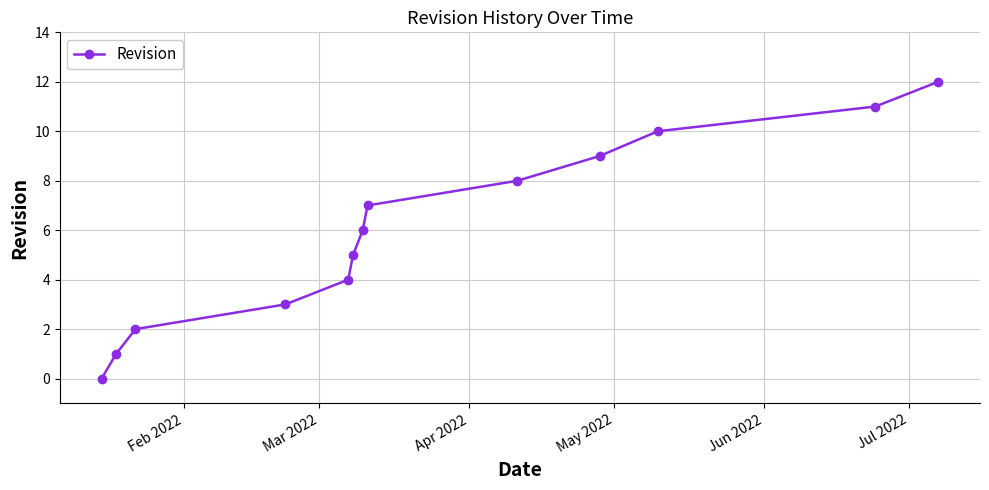

What is the difference between the second highest and second lowest values?

10